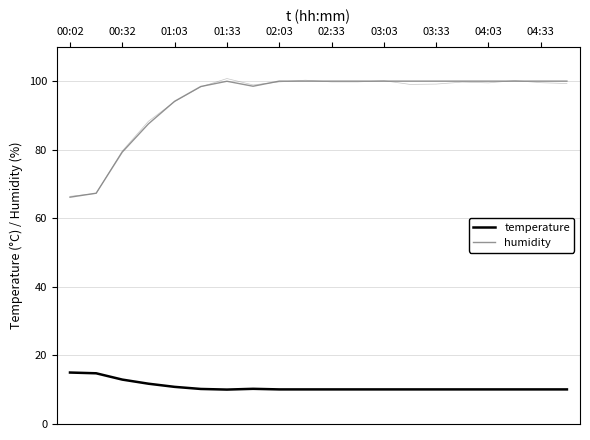

What is the minimum value for temperature?

10.0